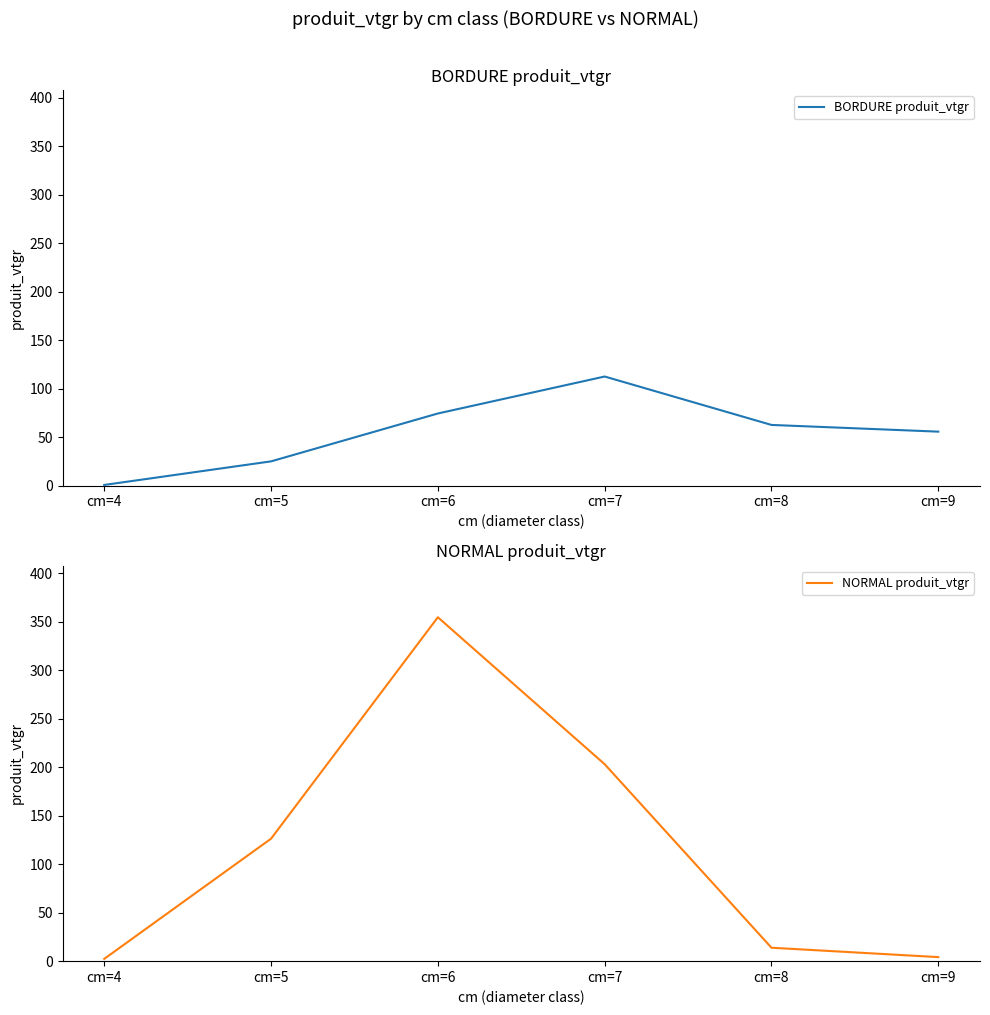

Is it true that NORMAL produit_vtgr equals 126.3 at cm=5?

True